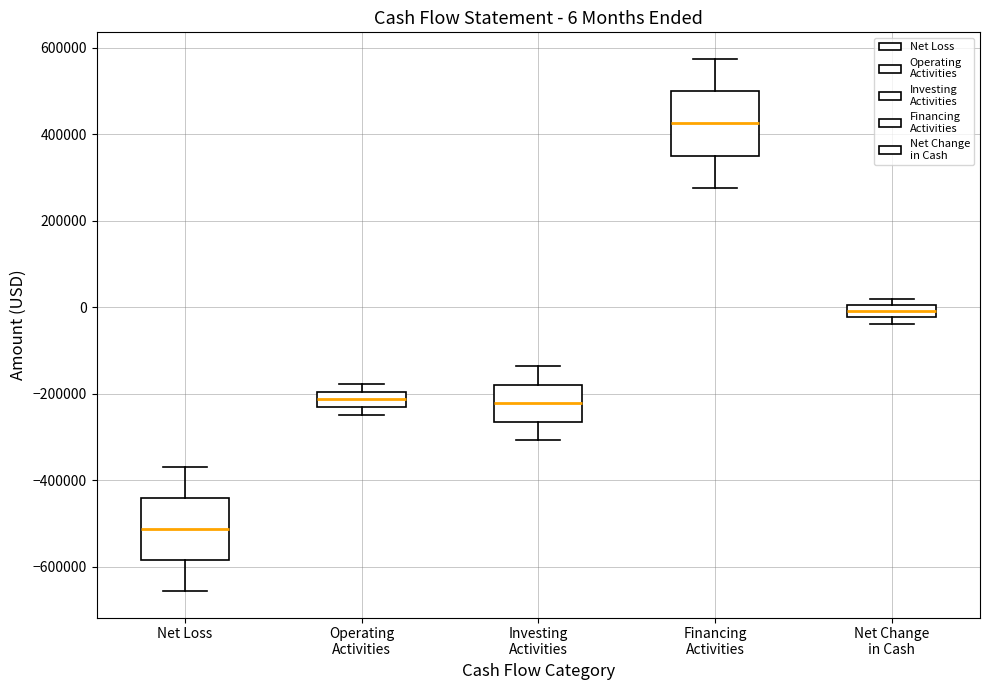

Which box has the highest median line?

Financing Activities